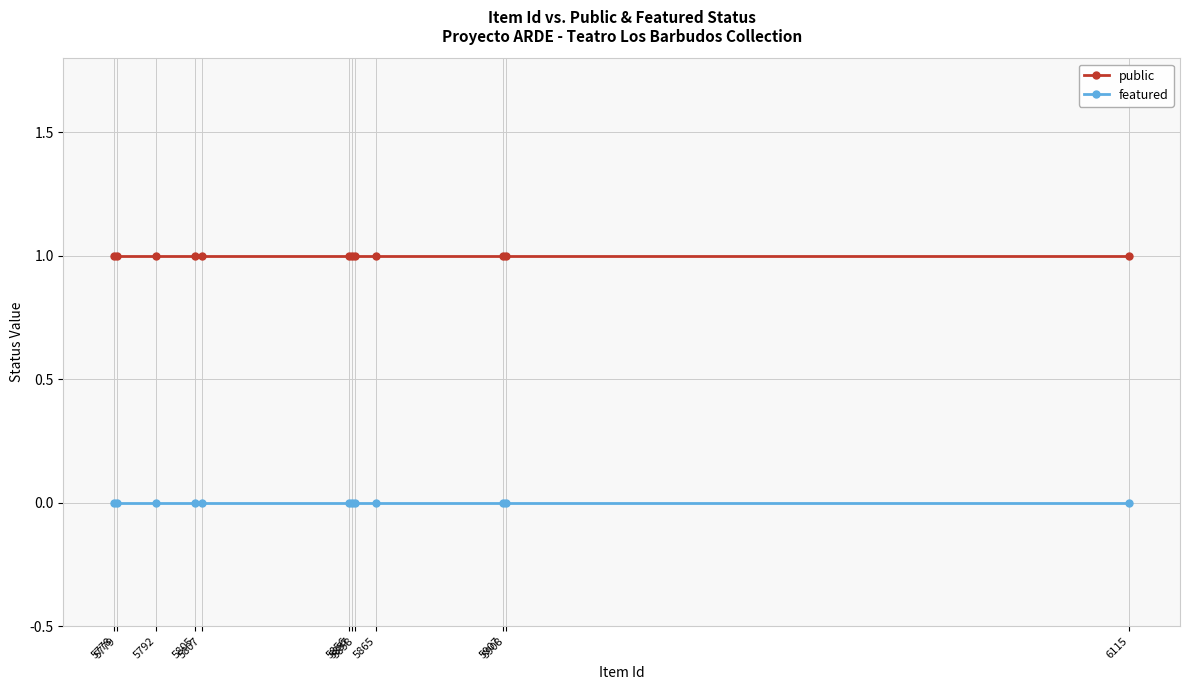

Is the value of featured at 5805 greater than the value of public at 5858?

No